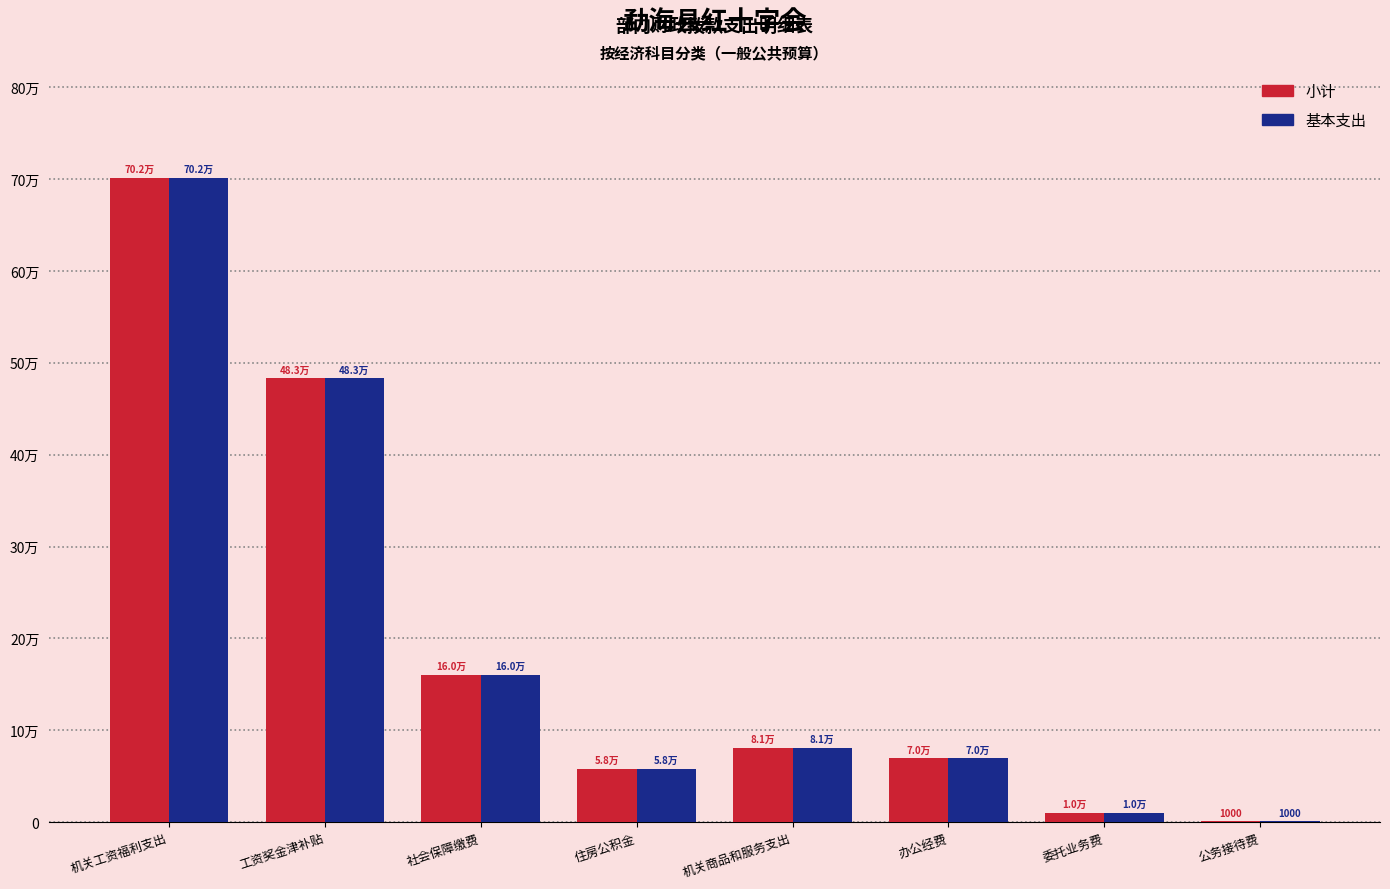

At which label is 基本支出 closest to 351299?

工资奖金津补贴